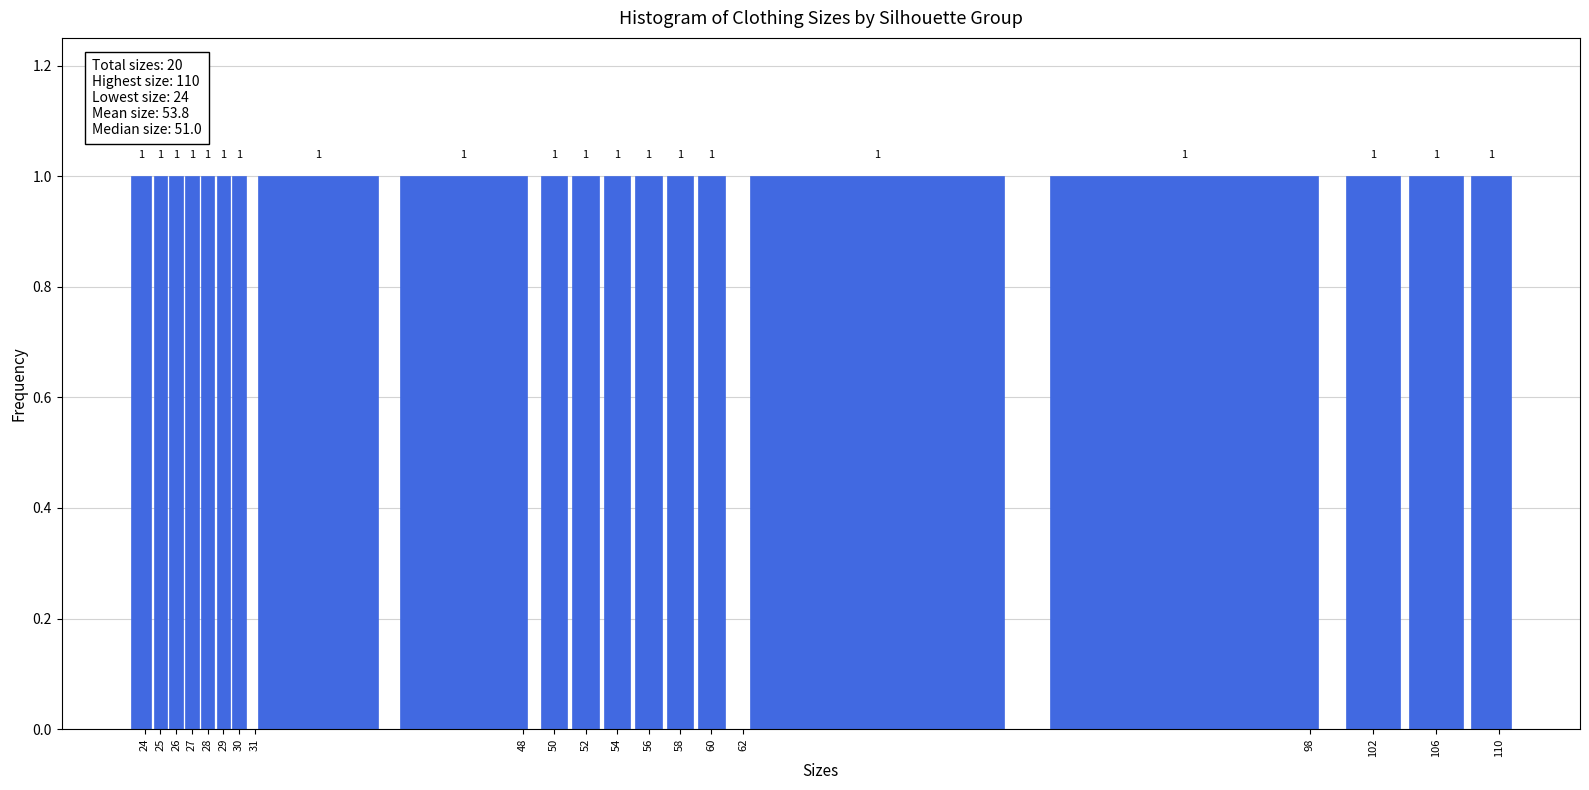

Reading left to right, list every bar in this chart as the range it spans on the x-axis followed by its height.

23.0 to 24.5: 1
24.5 to 25.5: 1
25.5 to 26.5: 1
26.5 to 27.5: 1
27.5 to 28.5: 1
28.5 to 29.5: 1
29.5 to 30.5: 1
30.5 to 39.5: 1
39.5 to 49.0: 1
49.0 to 51.0: 1
51.0 to 53.0: 1
53.0 to 55.0: 1
55.0 to 57.0: 1
57.0 to 59.0: 1
59.0 to 61.0: 1
61.0 to 80.0: 1
80.0 to 100.0: 1
100.0 to 104.0: 1
104.0 to 108.0: 1
108.0 to 111.0: 1